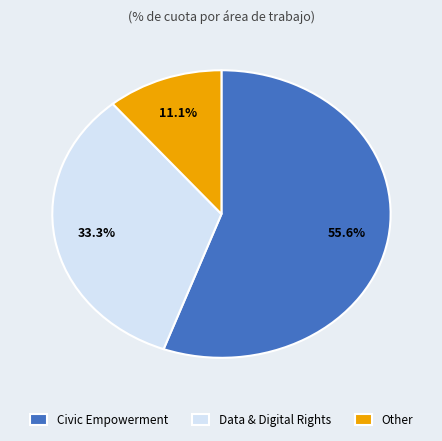

Does Data & Digital Rights represent more than half of the total?

No